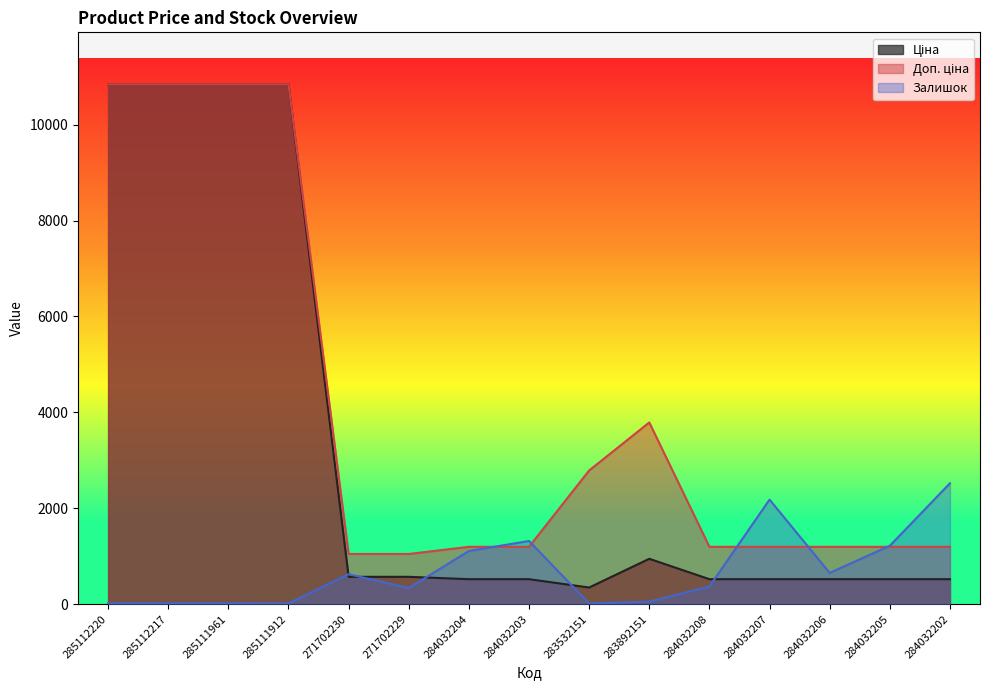

Rank the categories by Залишок value from highest to lowest.

284032202, 284032207, 284032203, 284032205, 284032204, 284032206, 271702230, 284032208, 271702229, 283892151, 285112220, 285112217, 285111961, 285111912, 283532151